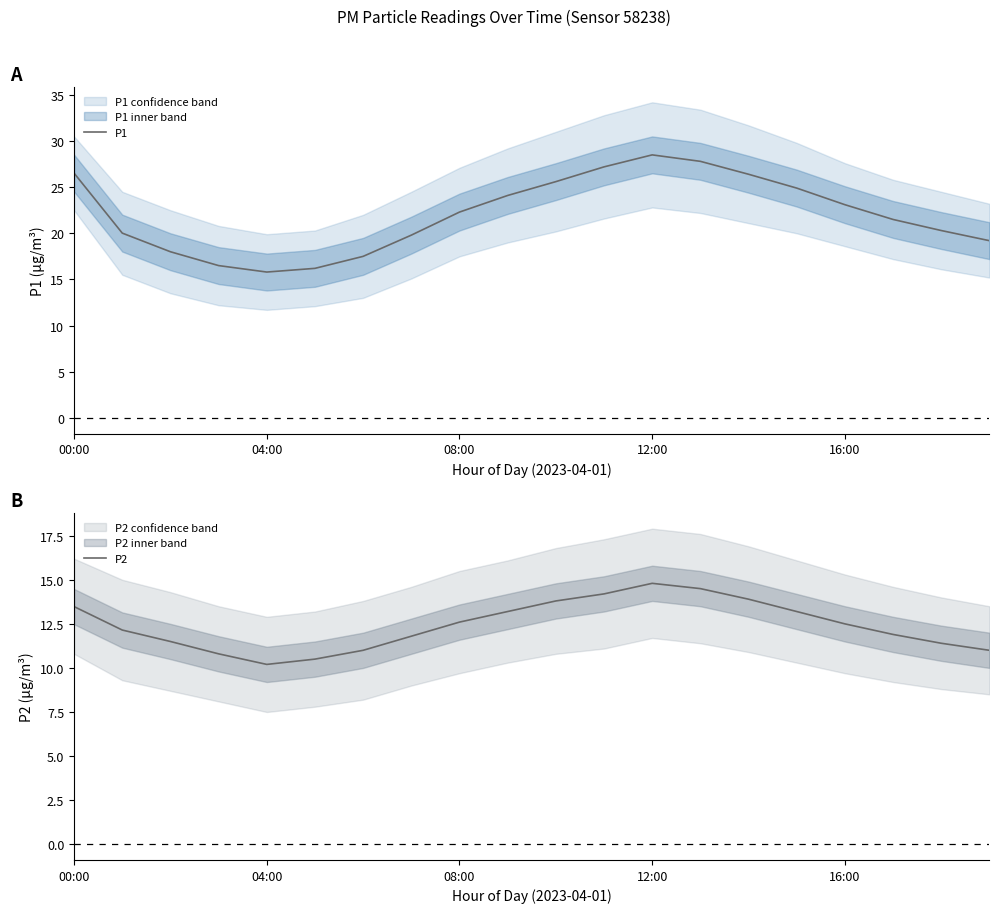

In P2, how many points are higher than both neighbors (excluding endpoints)?

1